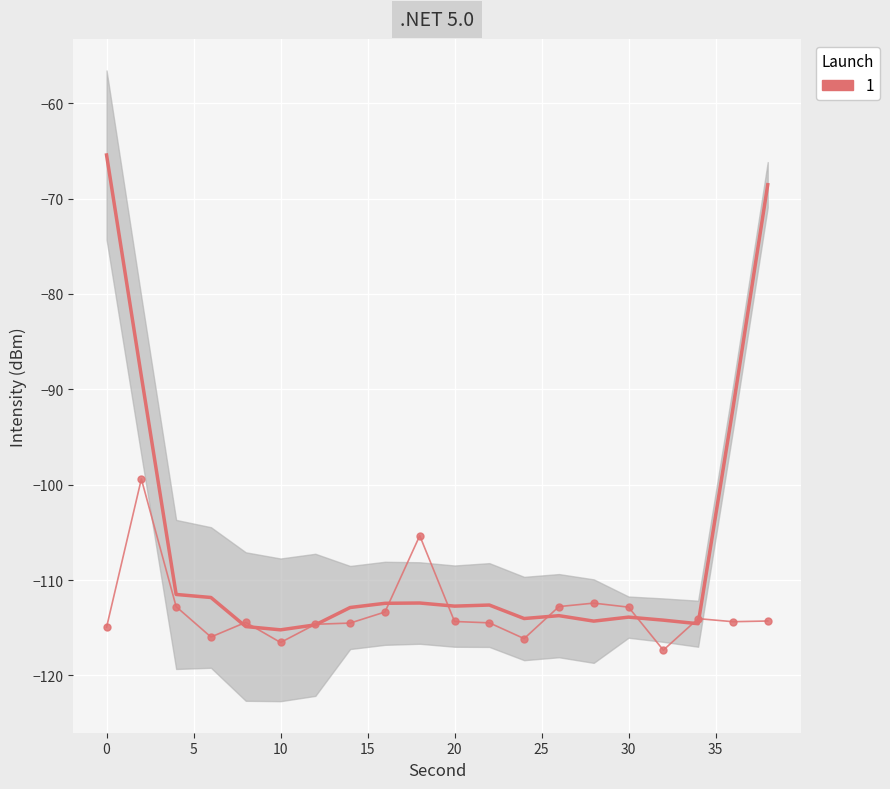

Reading left to right, transcribe all the data shown in this chart.

-114.9	-99.4	-112.8	-116.0	-114.4	-116.5	-114.6	-114.5	-113.3	-105.3	-114.3	-114.5	-116.1	-112.8	-112.4	-112.8	-117.3	-114.0	-114.4	-114.3